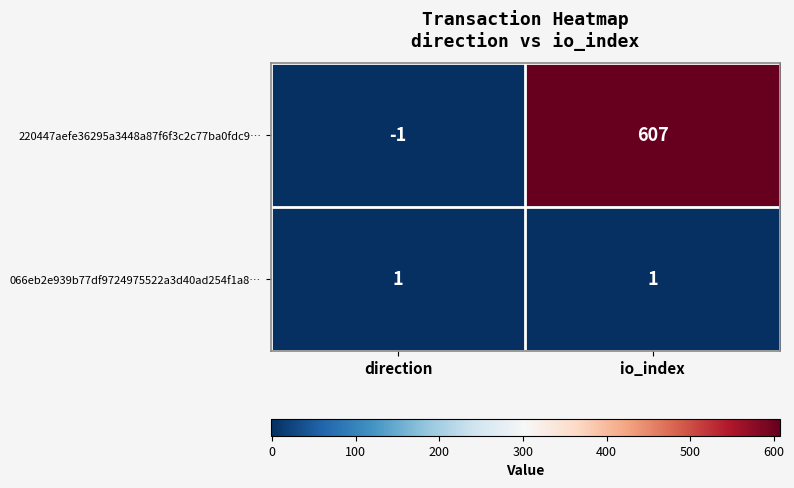

What is the average value of the 220447aefe36295a3448a87f6f3c2c77ba0fdc9… series?

303